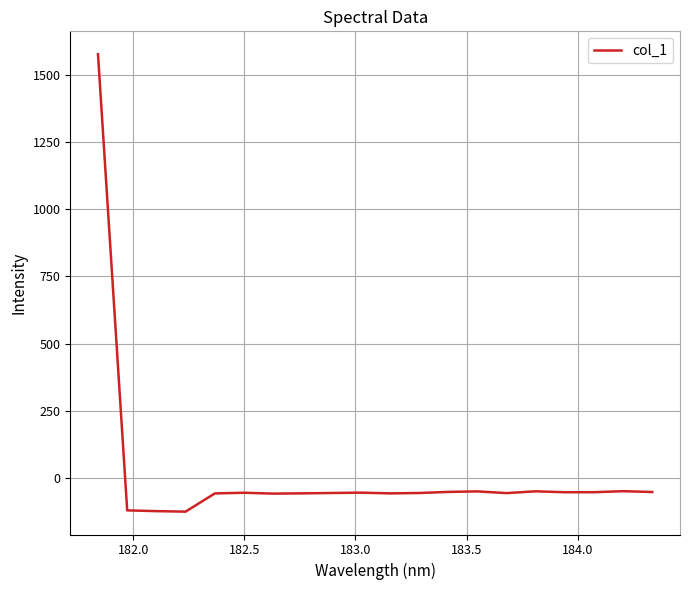

What is the maximum value shown in the chart?

1575.5